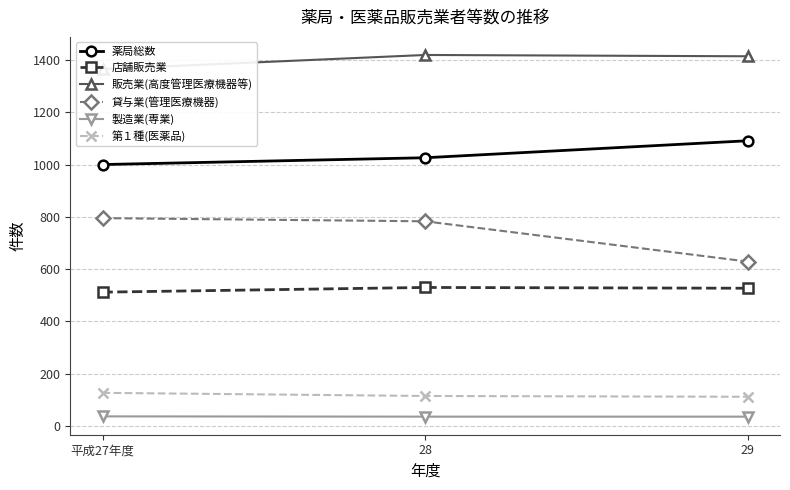

Rank the series by their maximum value, from lowest to highest.

製造業(専業), 第１種(医薬品), 店舗販売業, 貸与業(管理医療機器), 薬局総数, 販売業(高度管理医療機器等)